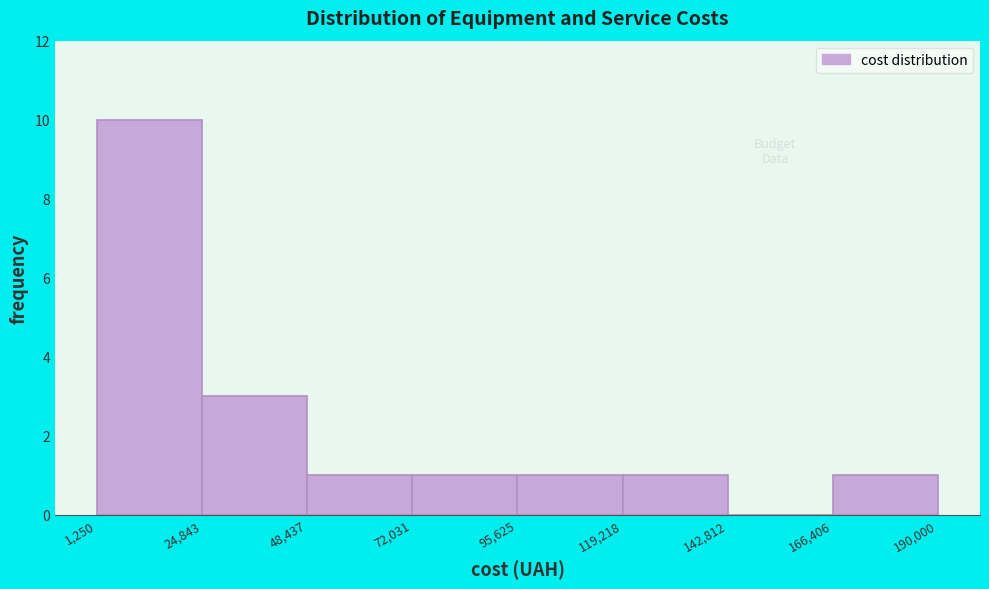

How tall is the bar that spans 1,250 to 24,843 on the x-axis? The values are not printed on the chart, so give them approximately, as read against the axis.

10